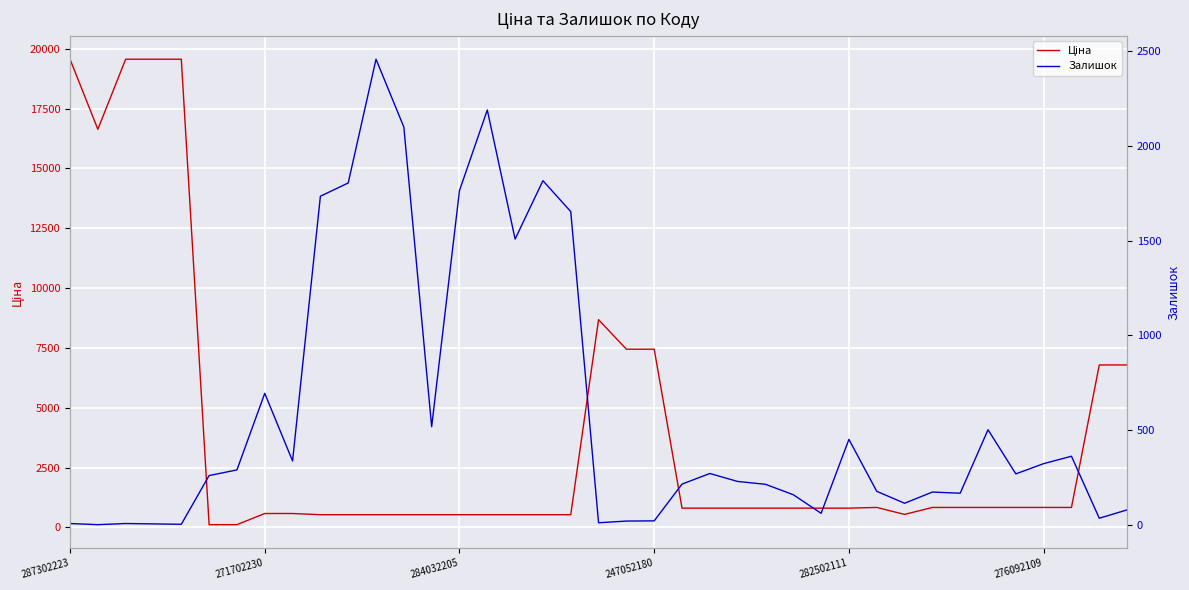

In Залишок, how many points are higher than both neighbors (excluding endpoints)?

10